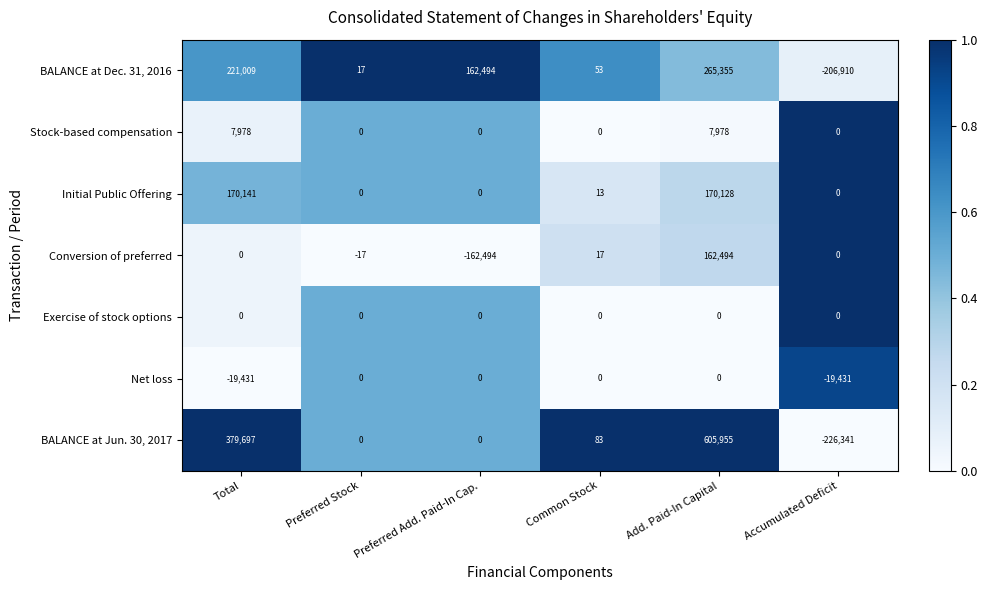

Where is BALANCE at Jun. 30, 2017 nearest to the value 189807?

Common Stock